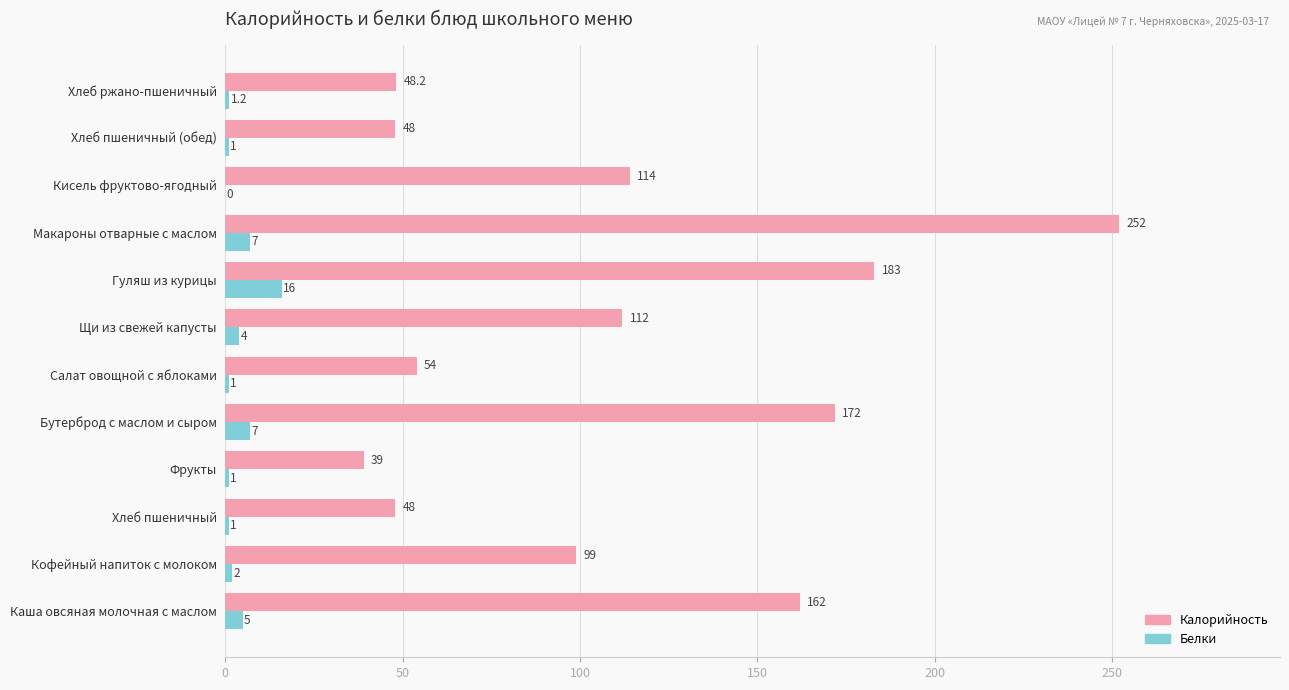

The Калорийность series shows 162.0 at Каша овсяная молочная с маслом. True or false?

True